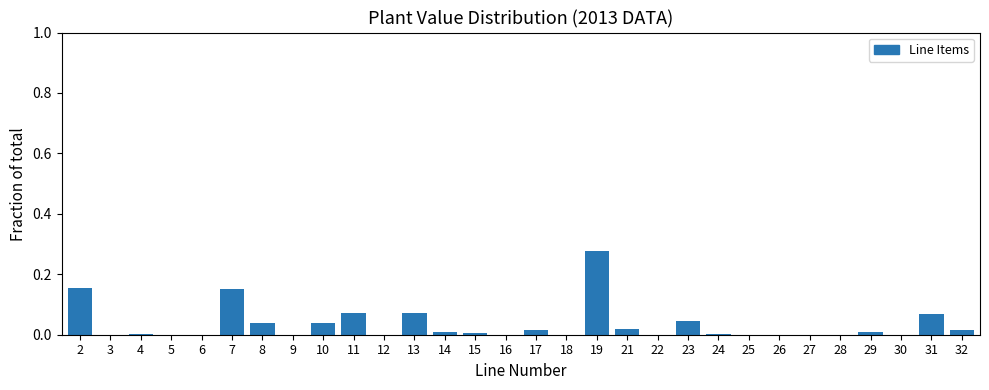

What is the sum of all values?

1.0